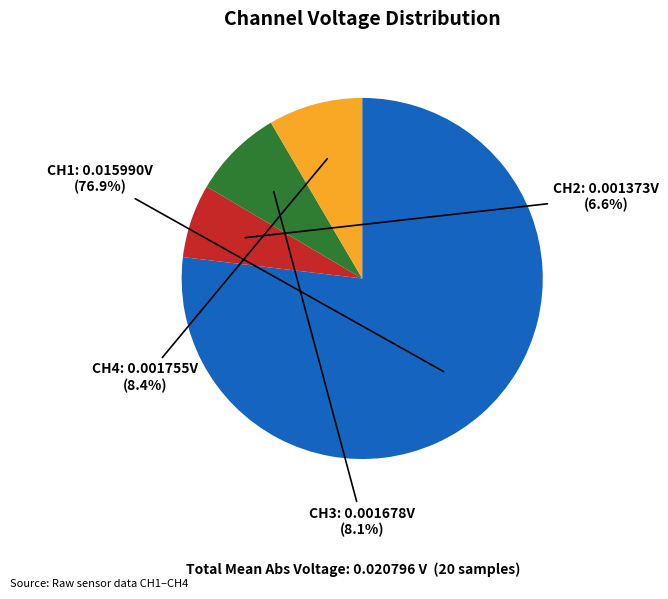

Count the number of slices in the pie.

4